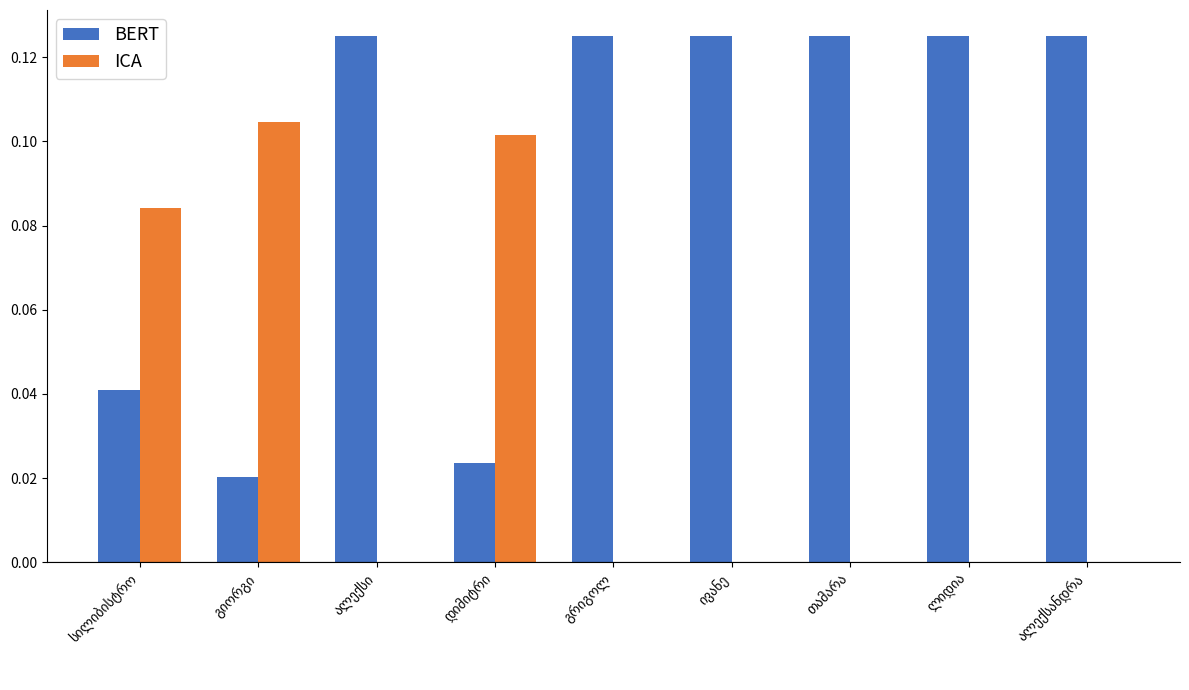

What is the sum of all BERT values?

0.8